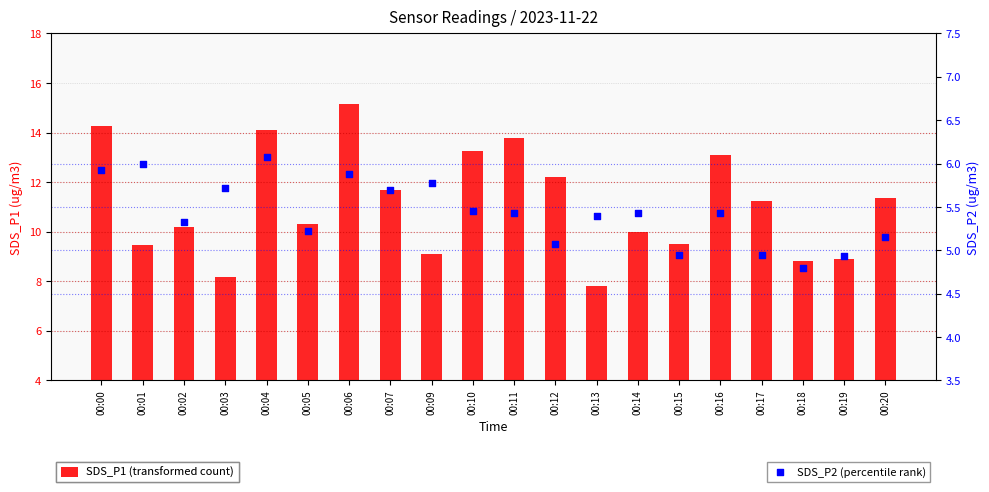

At how many categories does at least one series exceed 8?

19